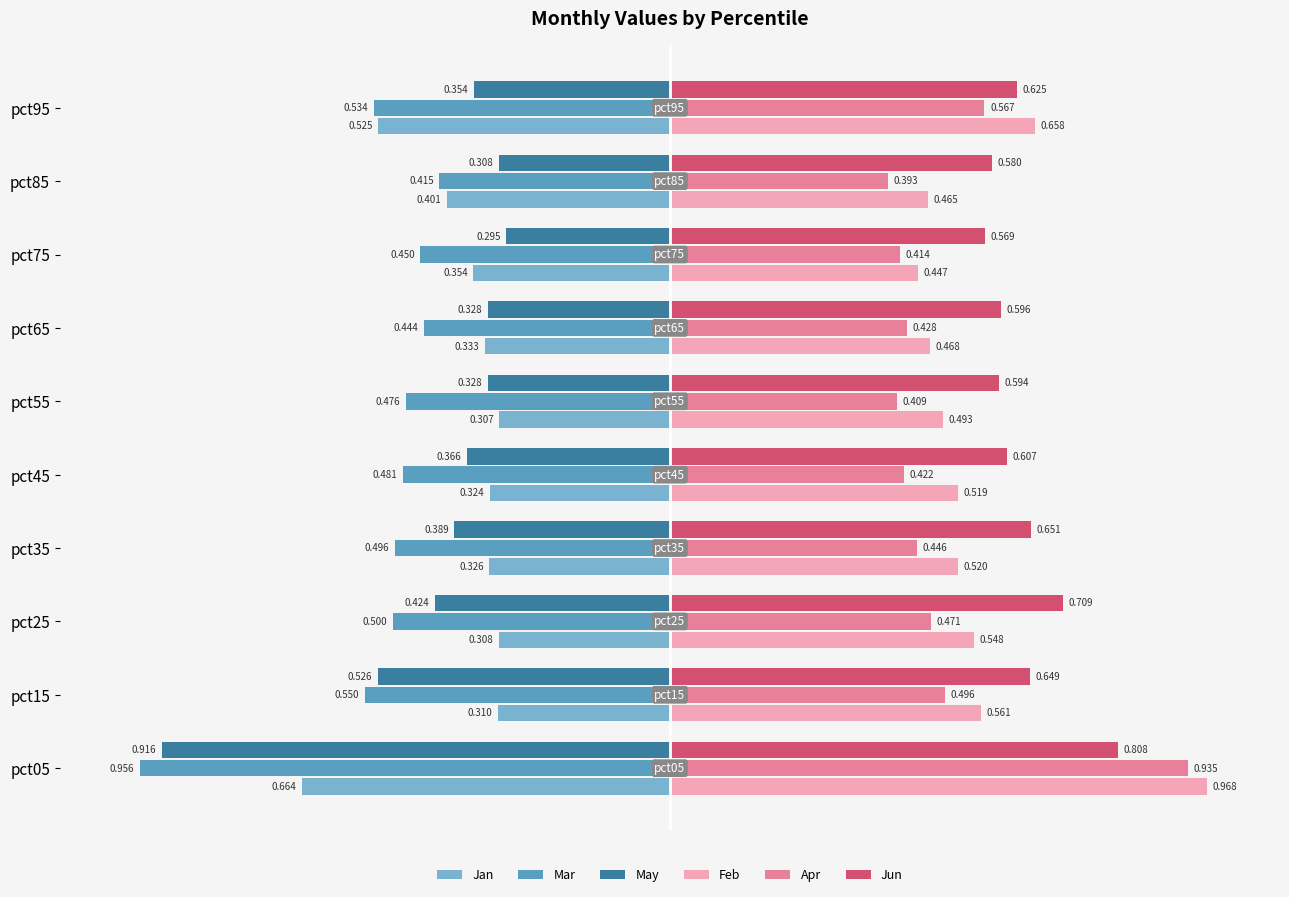

List the series in order of their peak value, lowest first.

Mar, Jan, May, Jun, Apr, Feb